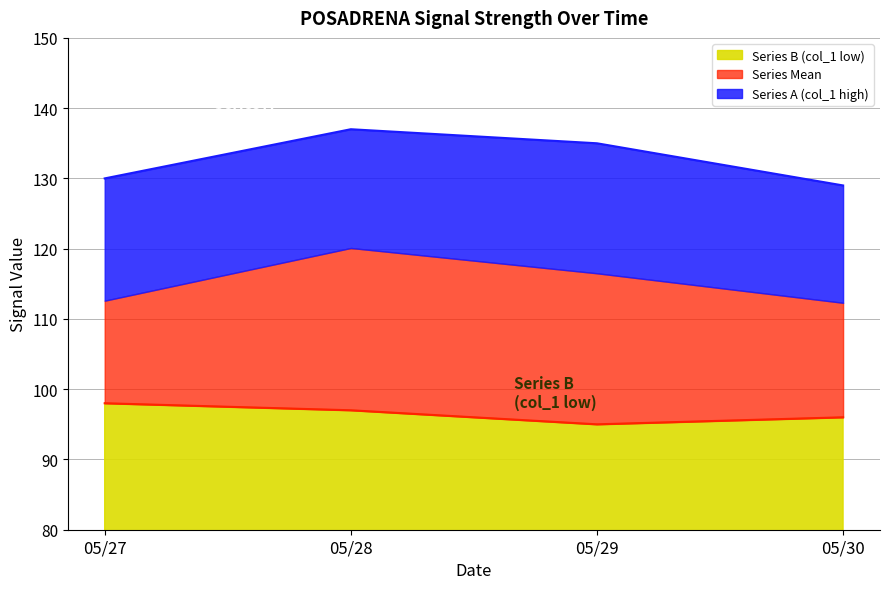

Which series has the largest total across all categories?

Series A (col_1 high)